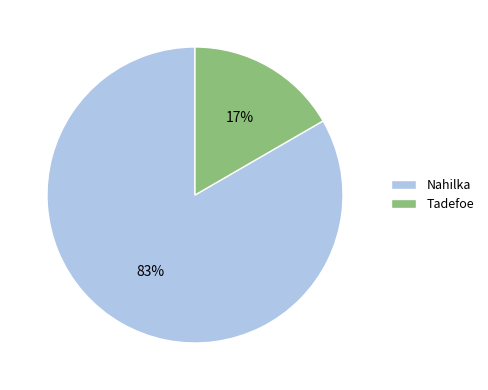

What is the smallest slice in the pie chart?

Tadefoe